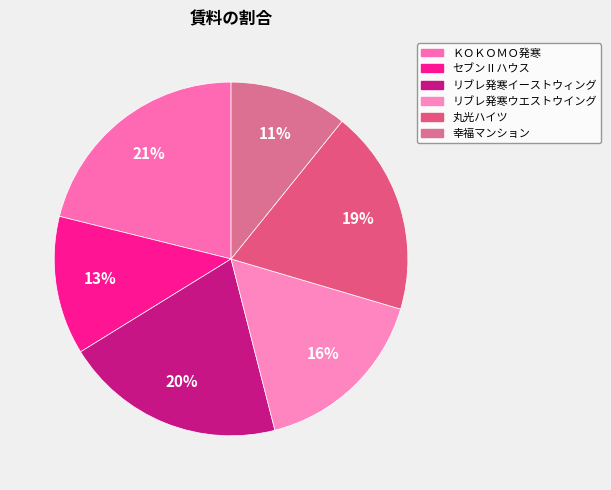

How many slices are in this pie chart?

6